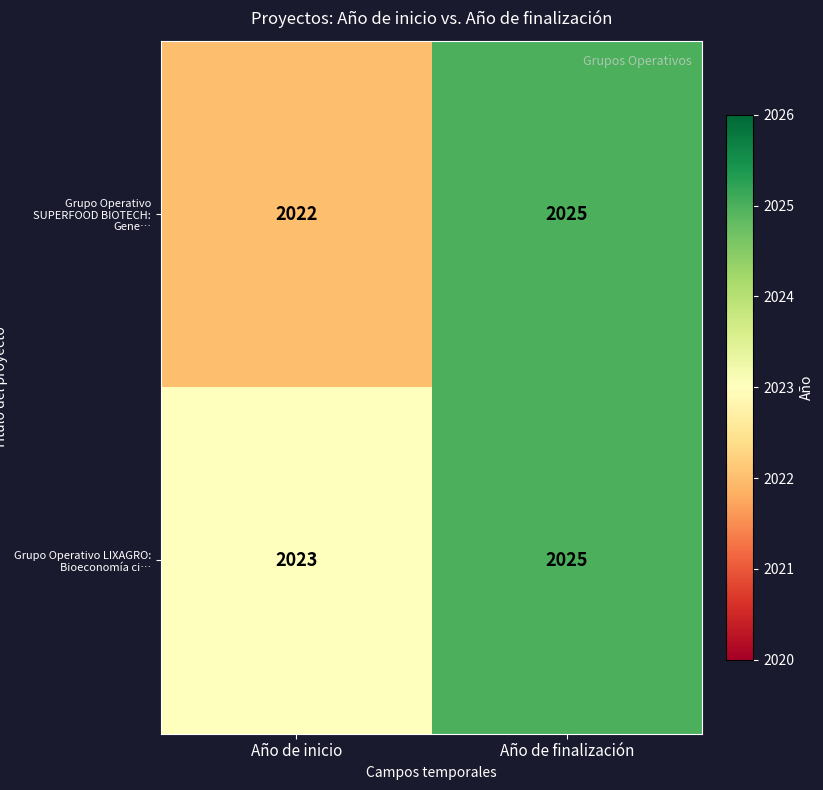

At which category is the sum across all series the highest?

Año de finalización